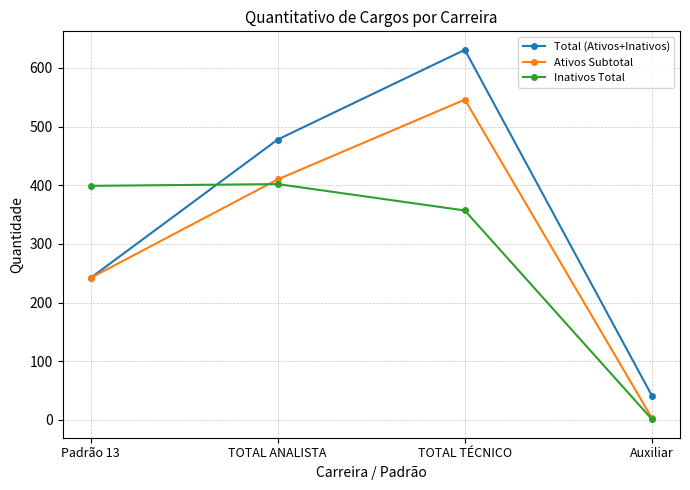

How many intersections are there between Inativos Total and Total (Ativos+Inativos)?

1